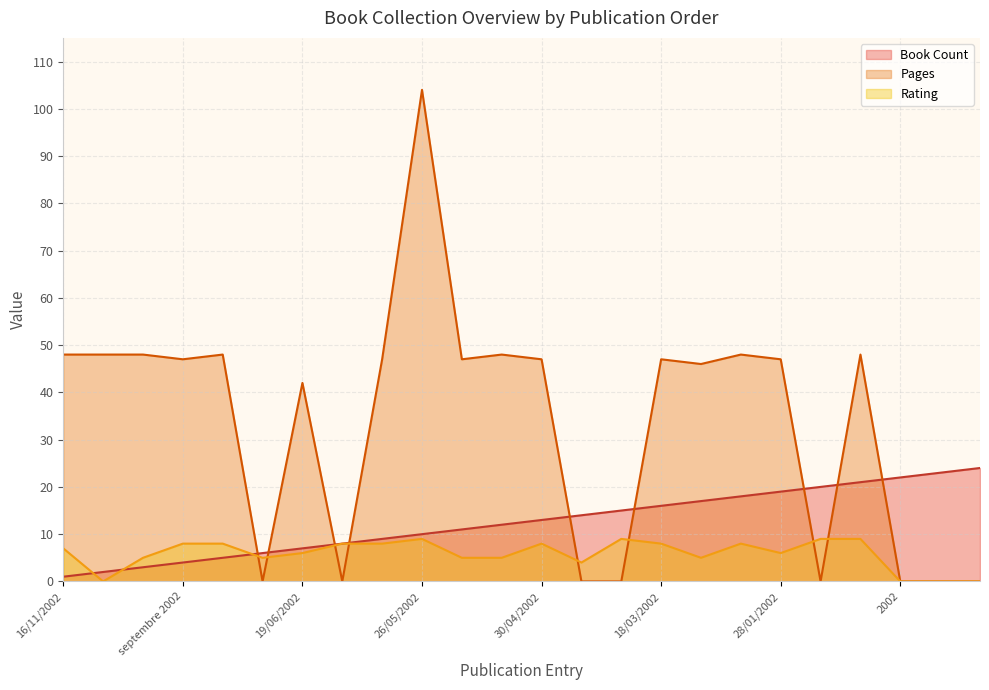

True or false: Book Count has more than 2 interior local peaks.

False